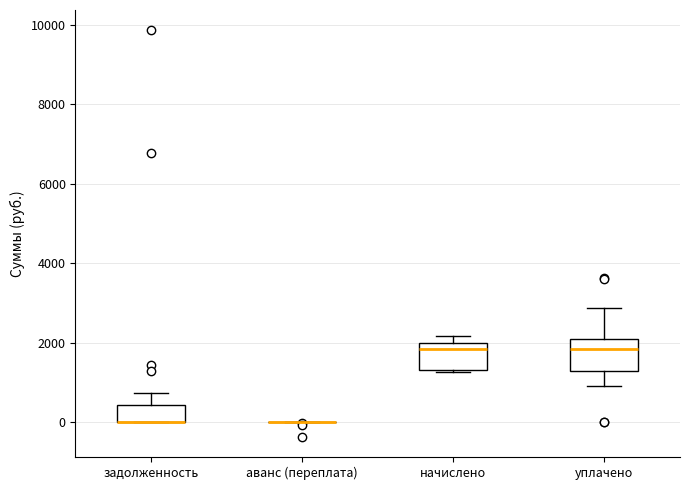

Reading left to right, read every box against the y-axis: the position of its median line, the range the box covers, and the ends of its whiskers. The values are not printed on the chart, so give them approximately, as read against the axis.

задолженность: median 0 (drawn on the box's lower edge), box 0 to 400, whiskers 0 to 800
аванс (переплата): box collapsed to a line at 0, whiskers 0 to 0
начислено: median 1800, box 1400 to 2000, whiskers 1200 to 2200
уплачено: median 1800, box 1200 to 2000, whiskers 1000 to 2800